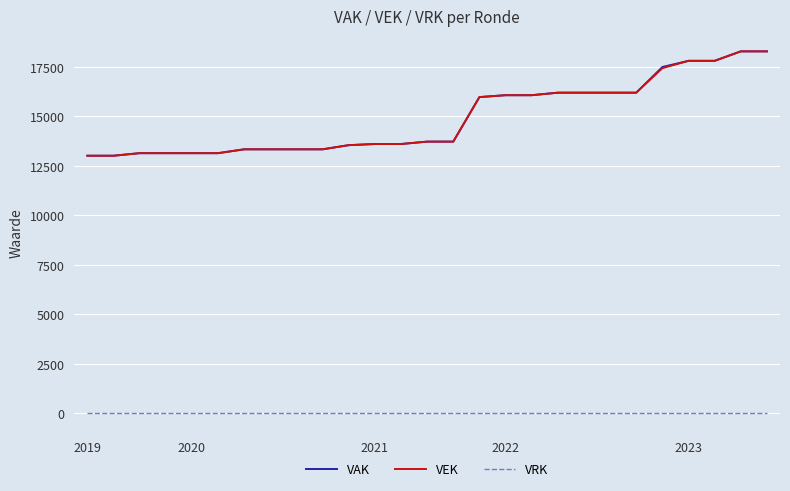

True or false: VRK and VEK cross at least once.

False